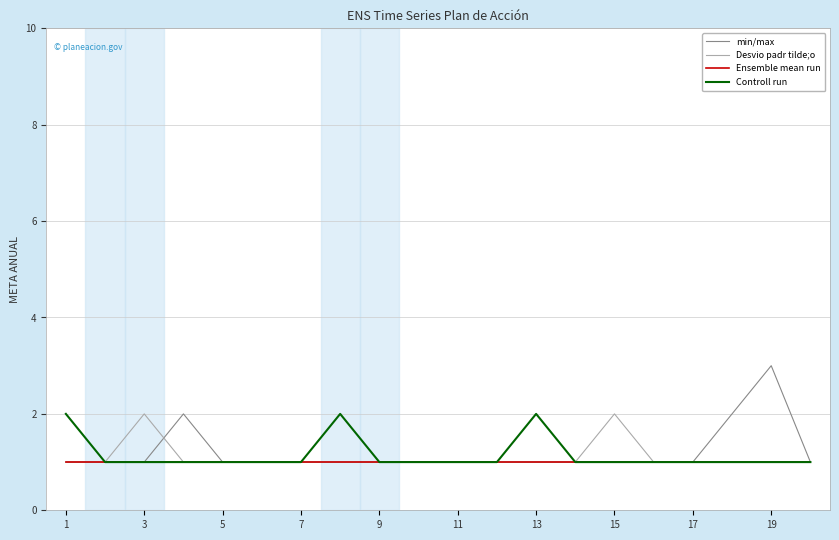

What is the sum of all Desvio padr tilde;o values?

22